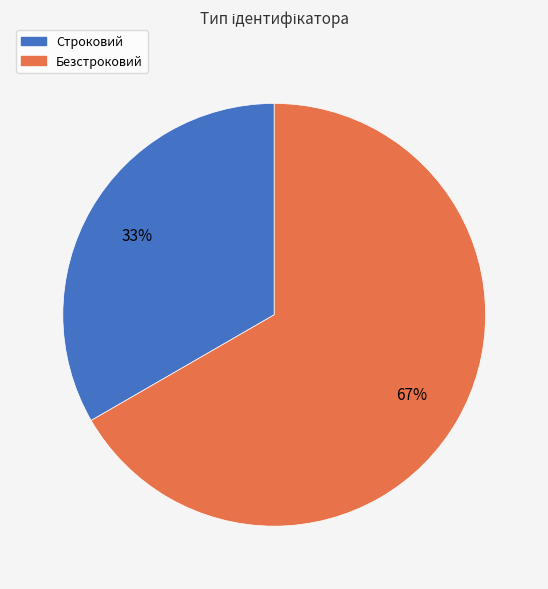

Is it true that Строковий is 47% of the pie?

False